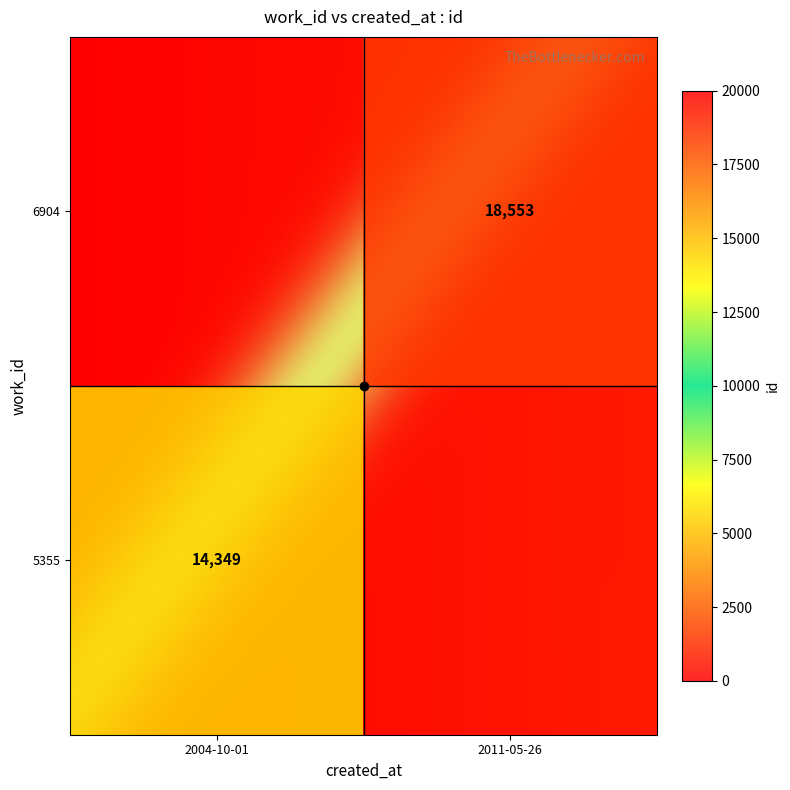

Count the number of data series in this chart.

2